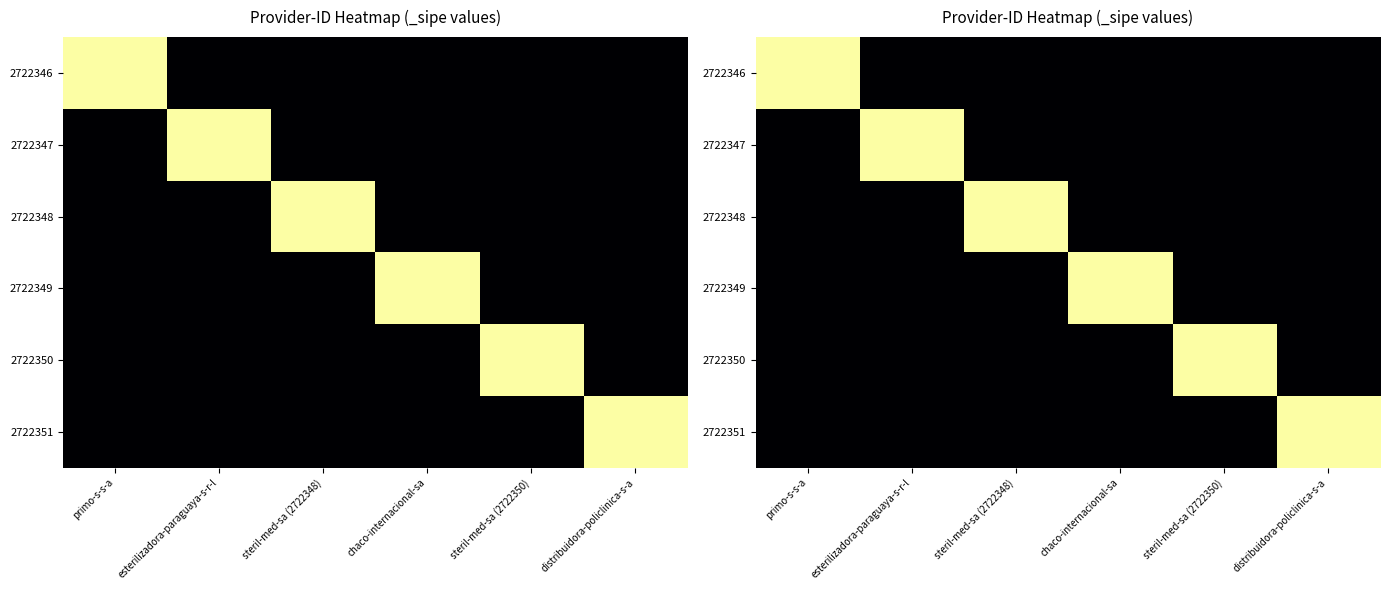

Rank the categories by 2722351 value from highest to lowest.

distribuidora-policlinica-s-a, primo-s-s-a, esterilizadora-paraguaya-s-r-l, steril-med-sa (2722348), chaco-internacional-sa, steril-med-sa (2722350)